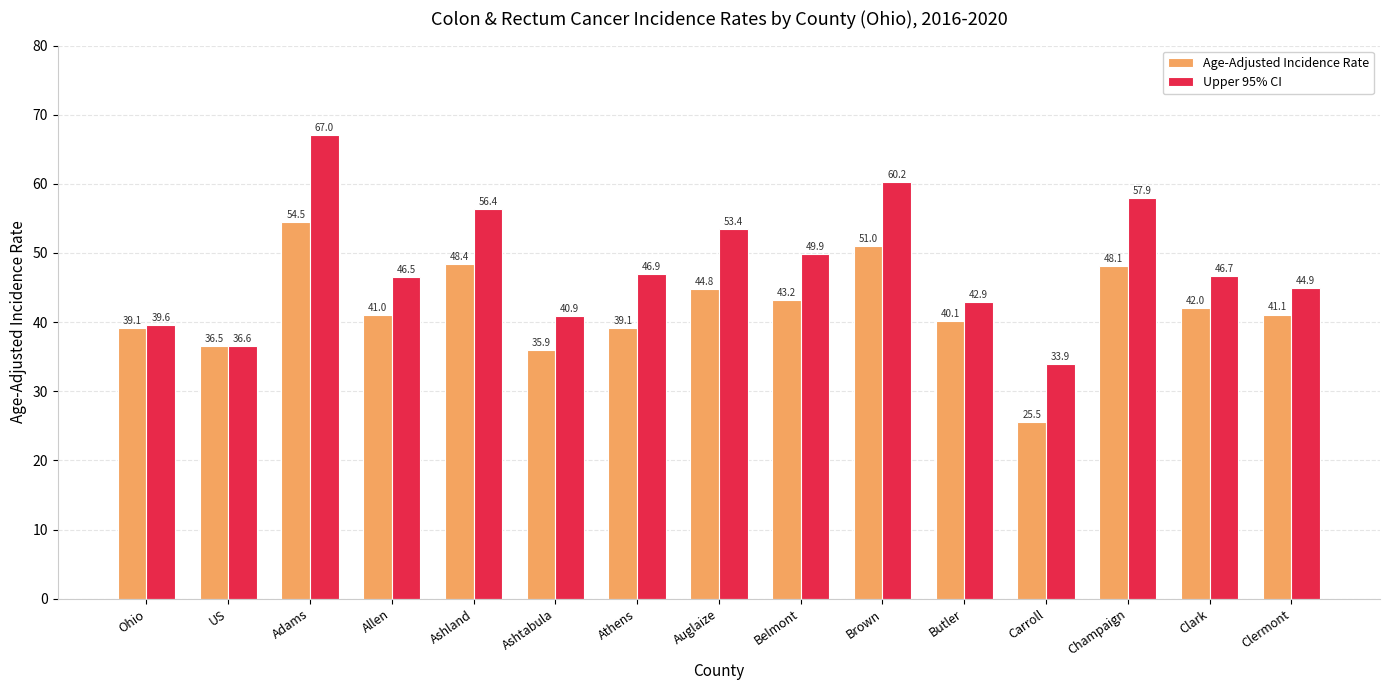

Is the value of Upper 95% CI at Auglaize greater than the value of Age-Adjusted Incidence Rate at Clark?

Yes